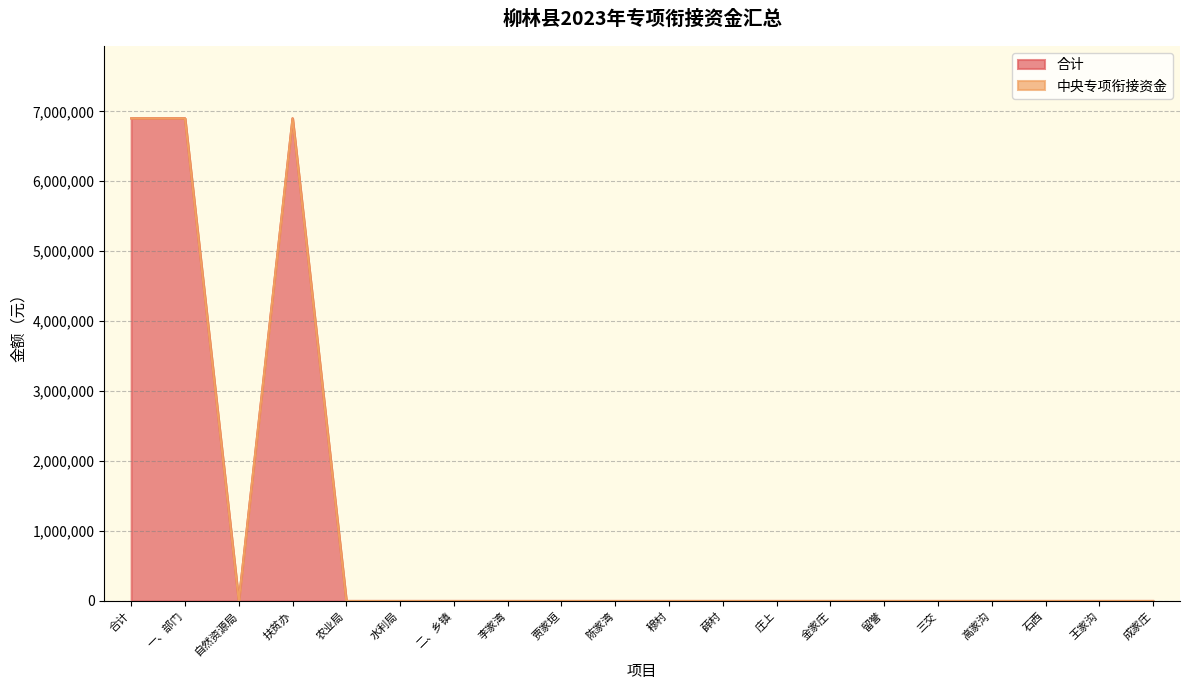

How many interior local peaks (higher than both neighbors) does the data have?

1